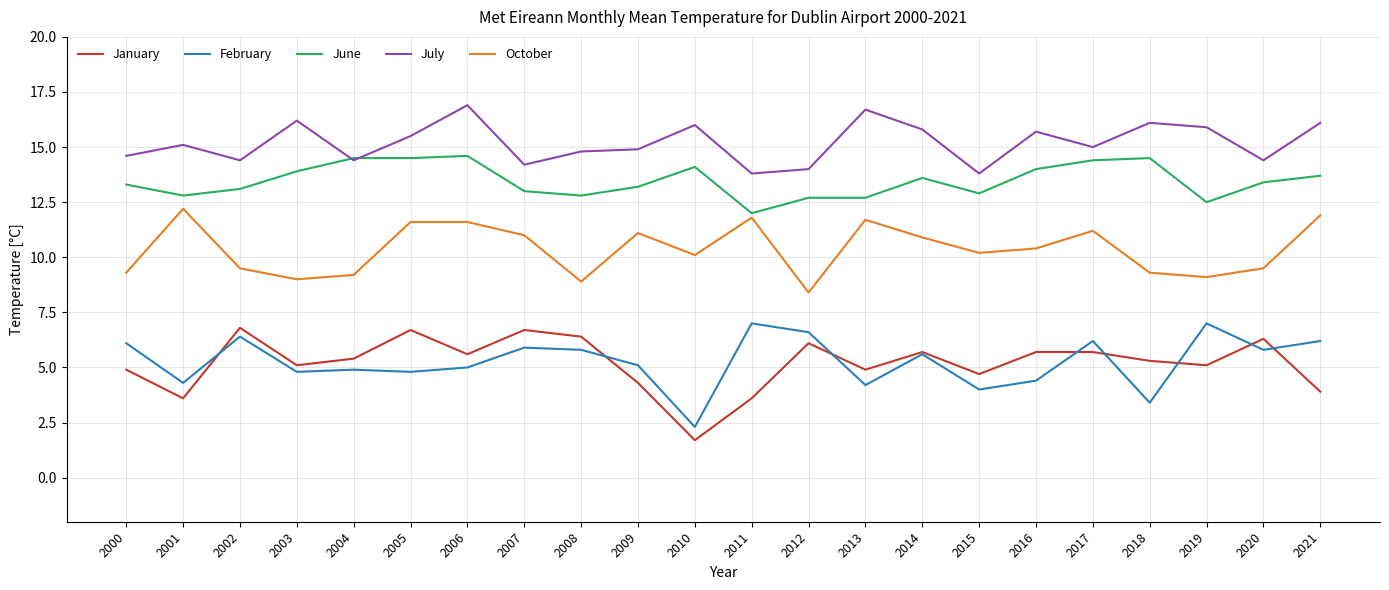

At 2009, list the series in order from smallest to largest.

January, February, October, June, July